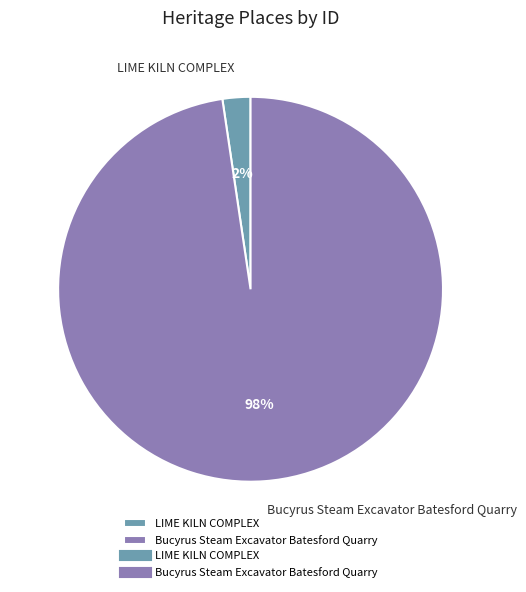

How many slices are in this pie chart?

2